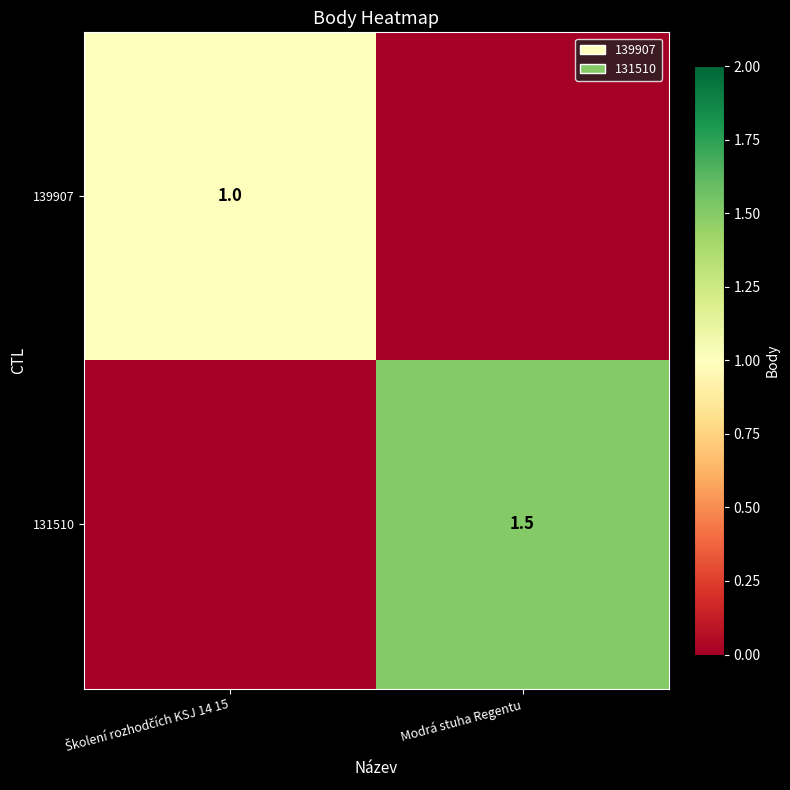

Is it true that 131510 equals 2.3 at Modrá stuha Regentu?

False